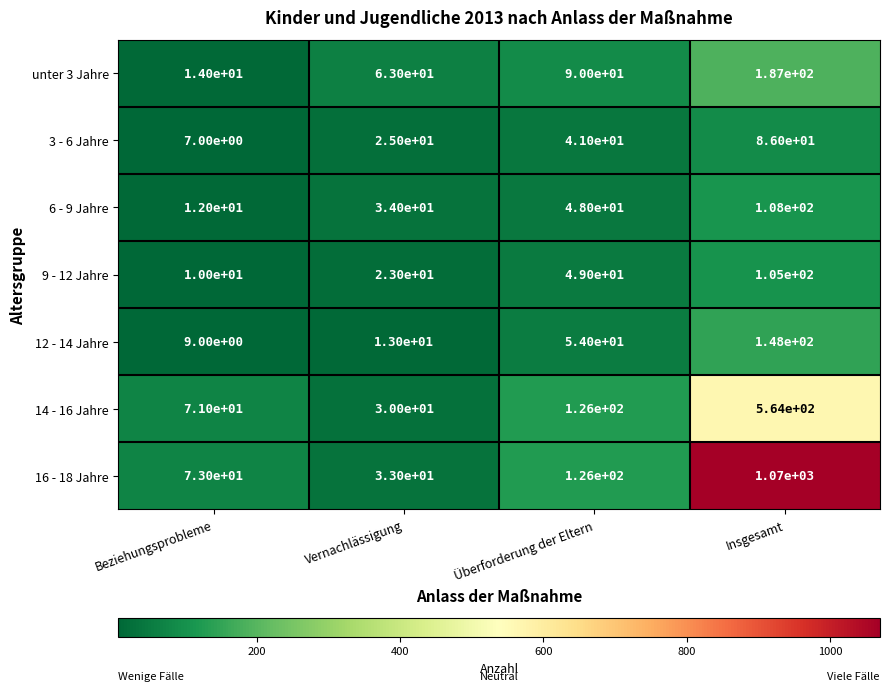

The 16 - 18 Jahre series shows 26 at Überforderung der Eltern. True or false?

False